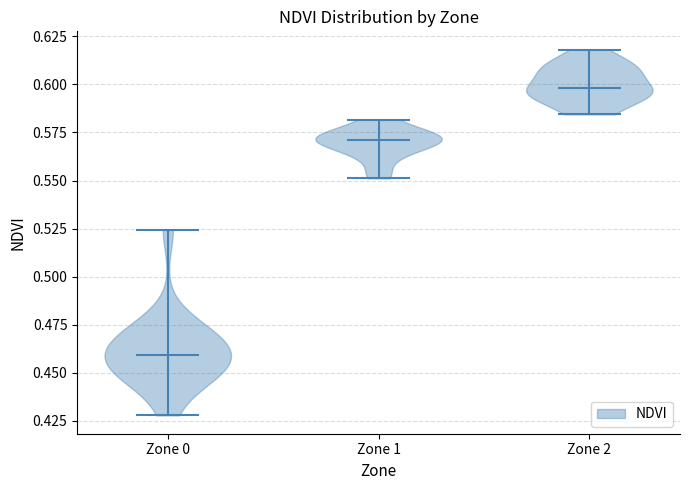

Reading left to right, read every violin against the y-axis: where its median line is, and the lowest and highest points it reaches. The values are not printed on the chart, so give them approximately, as read against the axis.

Zone 0: median line 0.460, lowest point 0.430, highest point 0.525
Zone 1: median line 0.570, lowest point 0.550, highest point 0.580
Zone 2: median line 0.600, lowest point 0.585, highest point 0.620